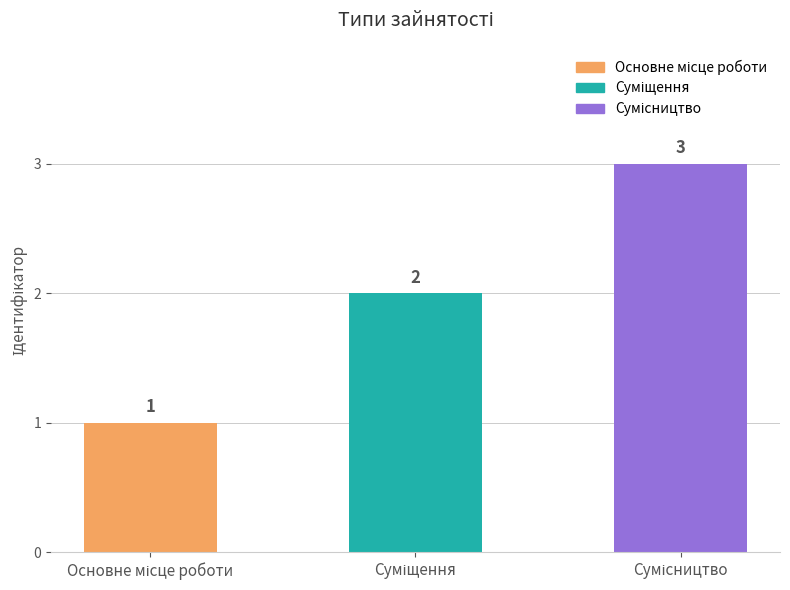

What is the sum of all values?

6